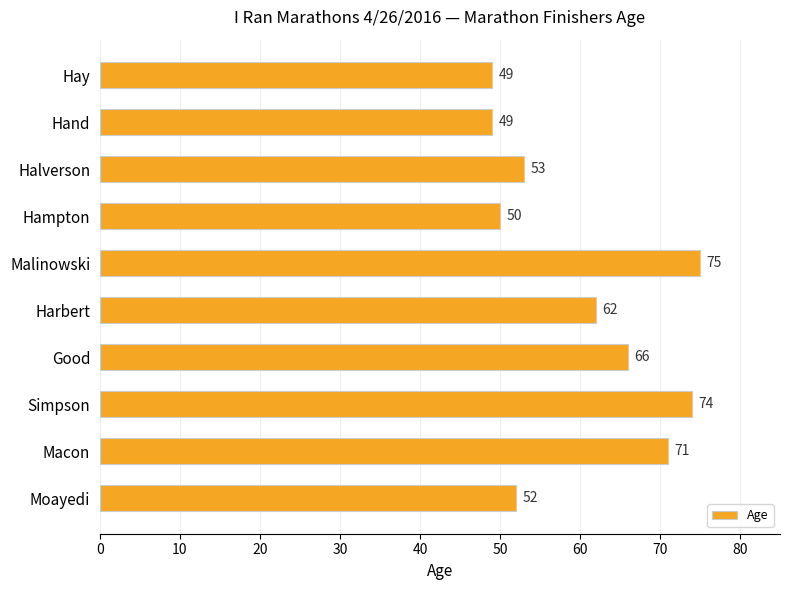

What is the difference between the maximum and minimum values?

26